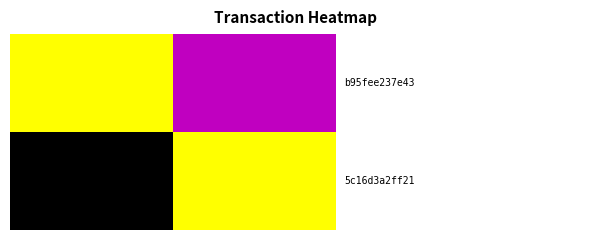

At how many categories does at least one series exceed 0?

2